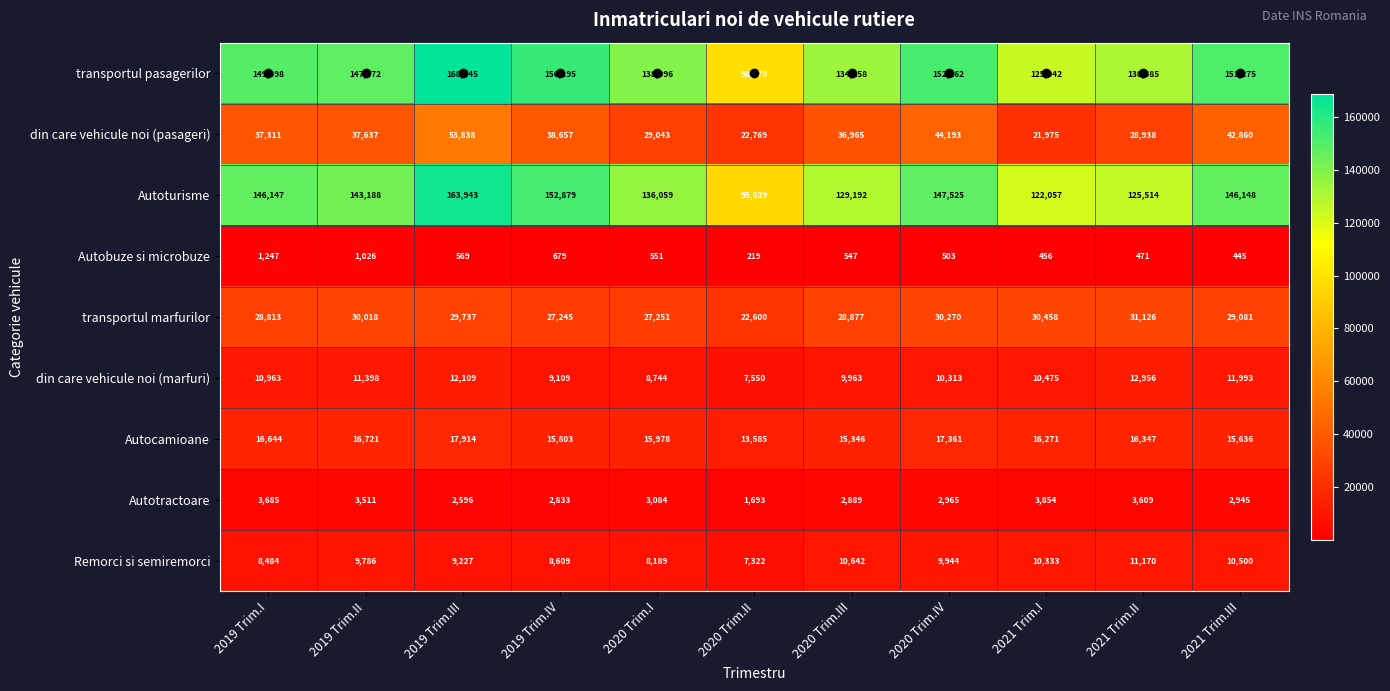

Rank the series by their maximum value, from highest to lowest.

transportul pasagerilor, Autoturisme, din care vehicule noi (pasageri), transportul marfurilor, Autocamioane, din care vehicule noi (marfuri), Remorci si semiremorci, Autotractoare, Autobuze si microbuze